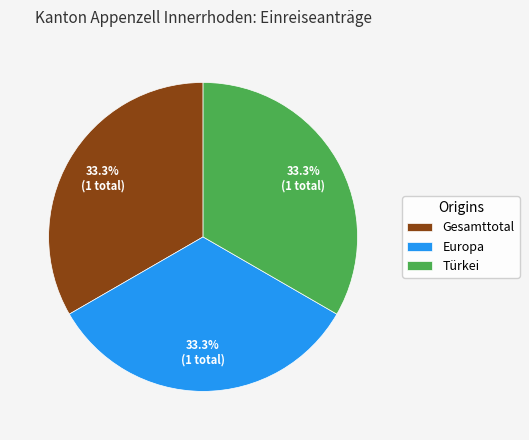

How many slices are in this pie chart?

3